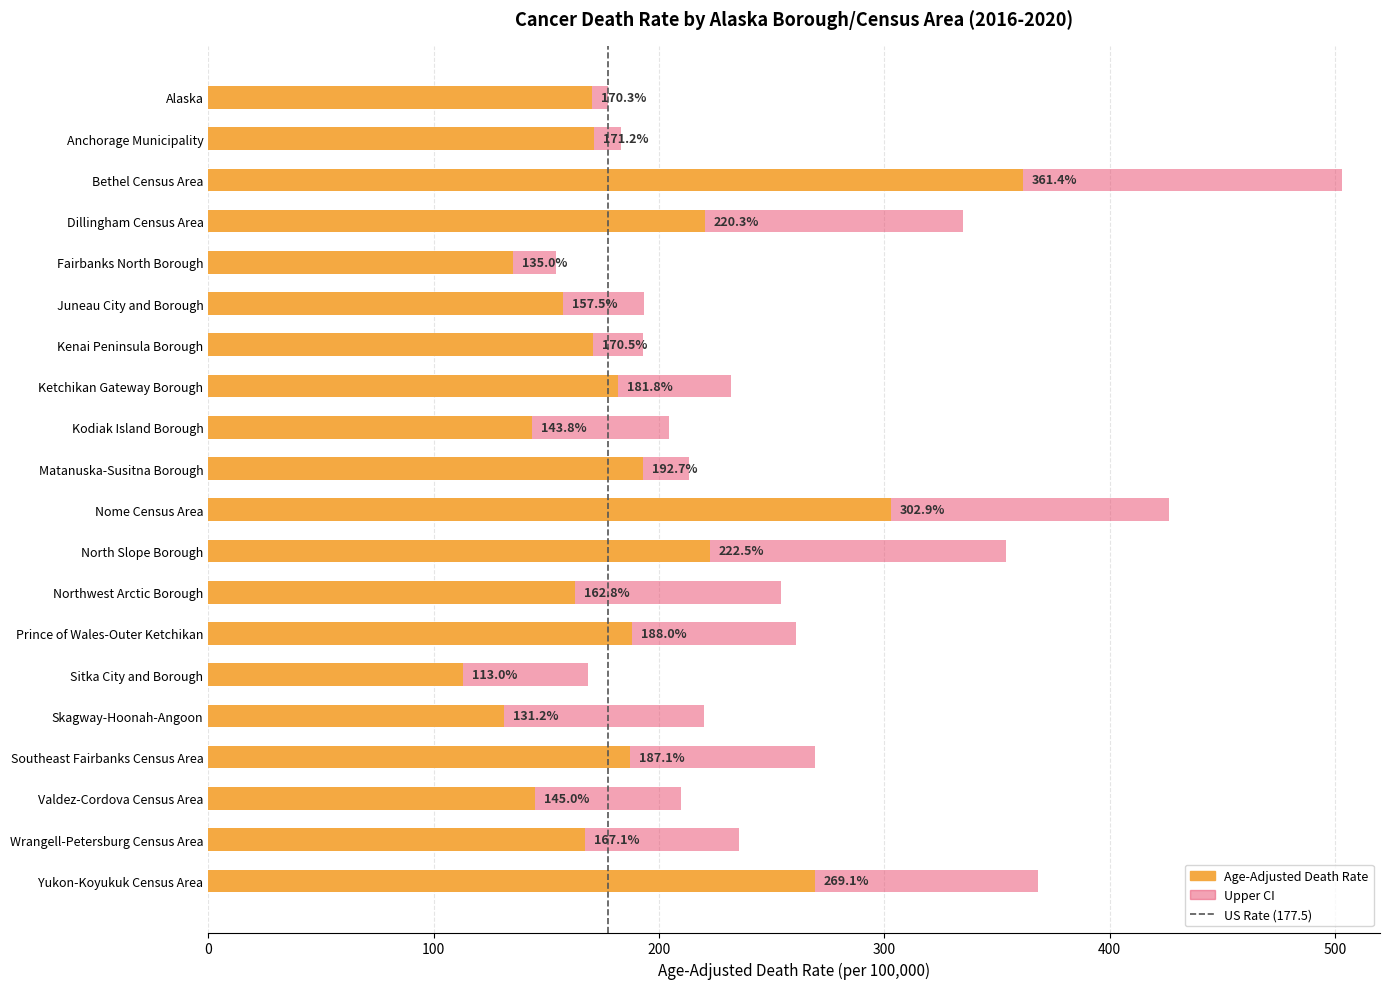

Reading left to right, what are all the values shown in this chart?

Age-Adjusted Death Rate: Alaska=170.3	Anchorage Municipality=171.2	Bethel Census Area=361.4	Dillingham Census Area=220.3	Fairbanks North Borough=135.0	Juneau City and Borough=157.5	Kenai Peninsula Borough=170.5	Ketchikan Gateway Borough=181.8	Kodiak Island Borough=143.8	Matanuska-Susitna Borough=192.7	Nome Census Area=302.9	North Slope Borough=222.5	Northwest Arctic Borough=162.8	Prince of Wales-Outer Ketchikan=188.0	Sitka City and Borough=113.0	Skagway-Hoonah-Angoon=131.2	Southeast Fairbanks Census Area=187.1	Valdez-Cordova Census Area=145.0	Wrangell-Petersburg Census Area=167.1	Yukon-Koyukuk Census Area=269.1
Upper CI: Alaska=177.4	Anchorage Municipality=183.1	Bethel Census Area=503.0	Dillingham Census Area=334.8	Fairbanks North Borough=154.3	Juneau City and Borough=193.5	Kenai Peninsula Borough=192.8	Ketchikan Gateway Borough=232.0	Kodiak Island Borough=204.5	Matanuska-Susitna Borough=213.5	Nome Census Area=426.3	North Slope Borough=354.1	Northwest Arctic Borough=254.2	Prince of Wales-Outer Ketchikan=260.9	Sitka City and Borough=168.5	Skagway-Hoonah-Angoon=219.9	Southeast Fairbanks Census Area=269.2	Valdez-Cordova Census Area=209.6	Wrangell-Petersburg Census Area=235.6	Yukon-Koyukuk Census Area=368.1